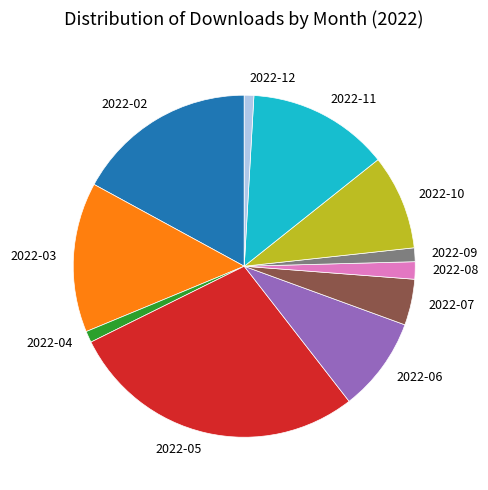

Does 2022-09 represent more than half of the total?

No